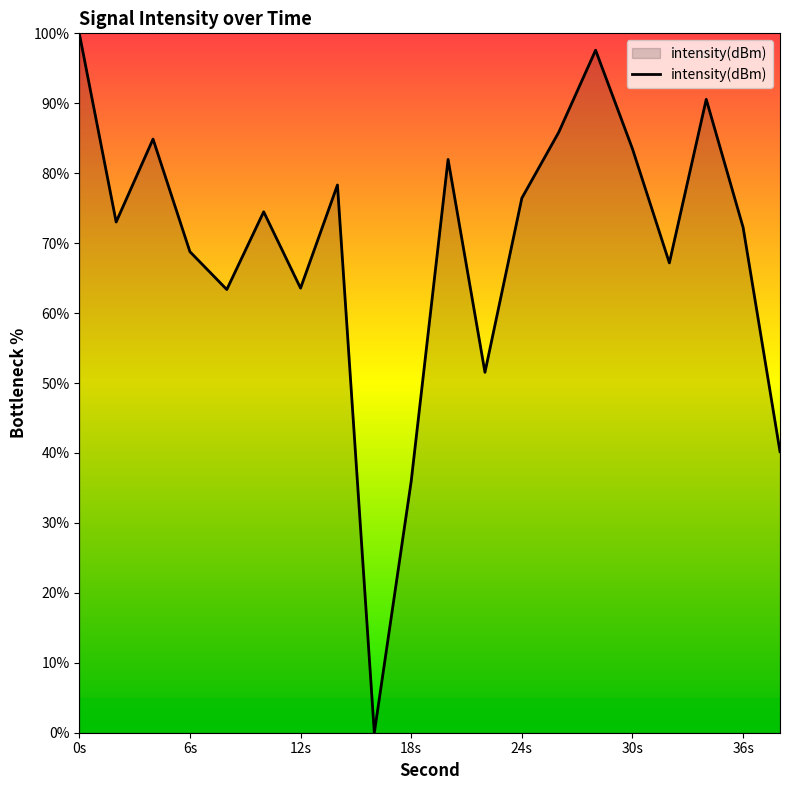

What is the difference between the maximum and minimum values?

100.0